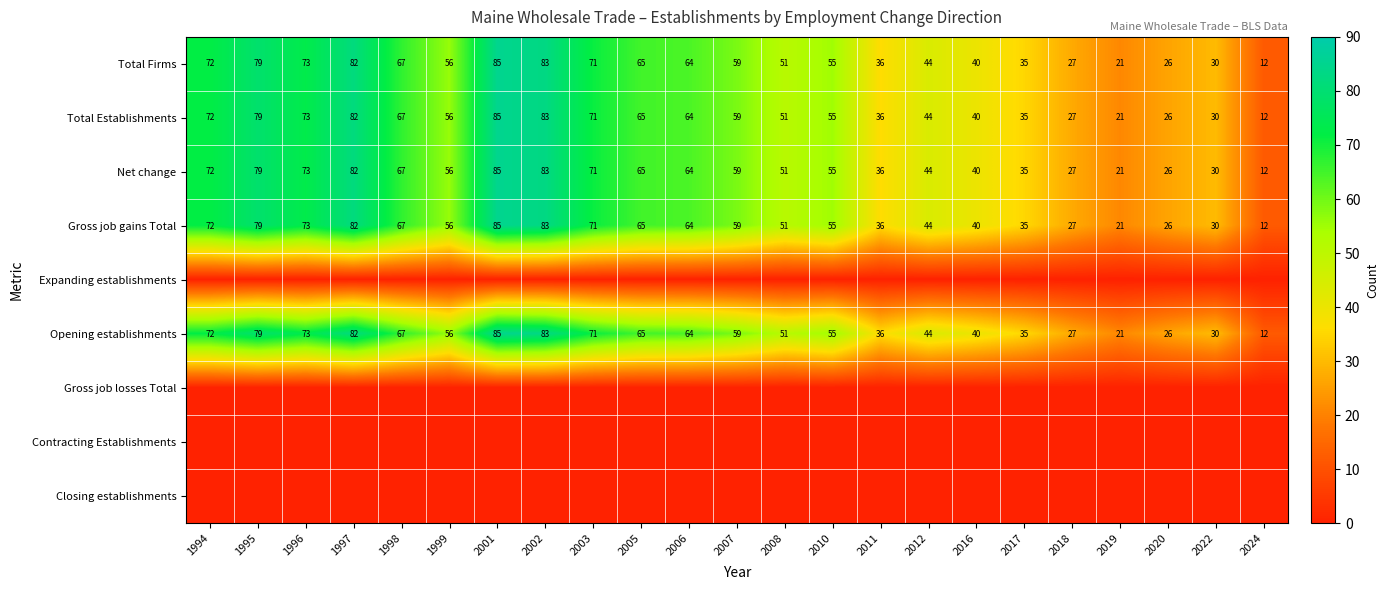

Count the number of data series in this chart.

9